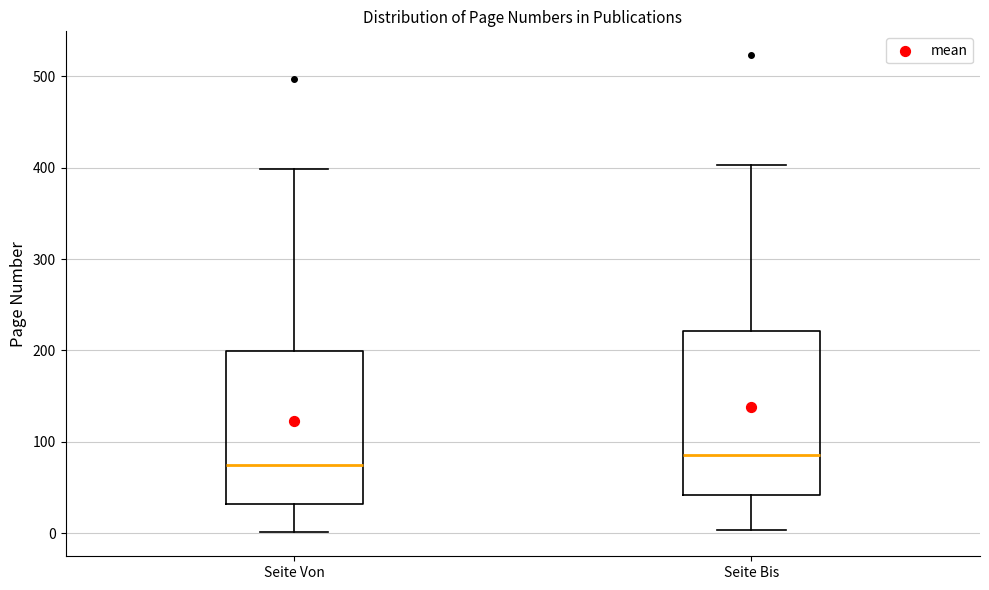

Reading left to right, read every box against the y-axis: the position of its median line, the range the box covers, and the ends of its whiskers. The values are not printed on the chart, so give them approximately, as read against the axis.

Seite Von: median 70, box 30 to 200, whiskers 0 to 400
Seite Bis: median 90, box 40 to 220, whiskers 0 to 400